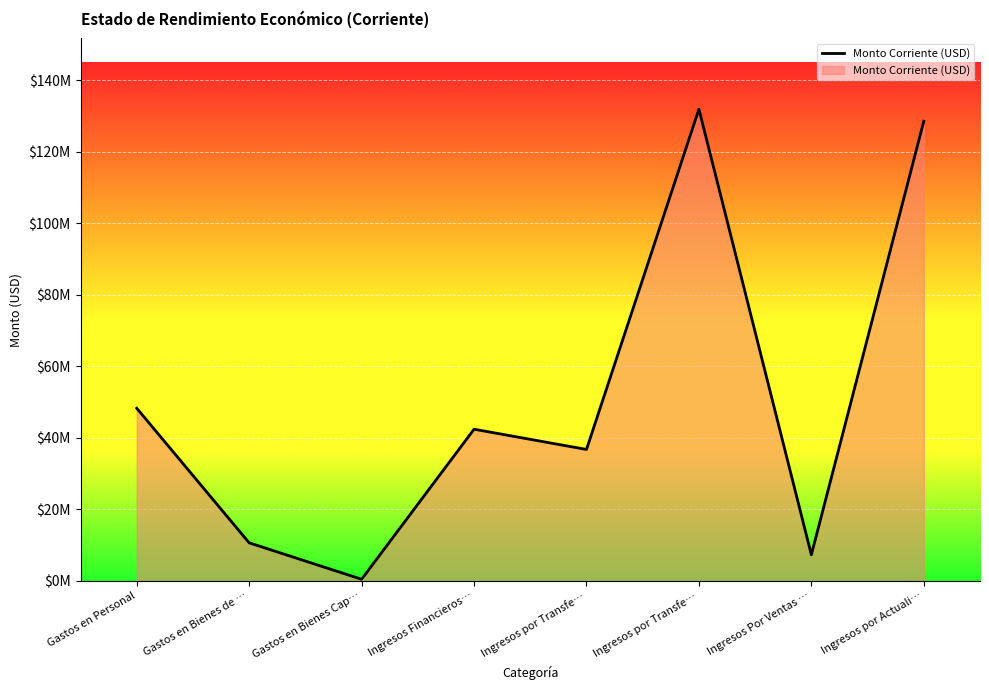

Reading left to right, list all the values displayed in this chart.

Gastos en Personal=48295854.0	Gastos en Bienes de …=10647853.7	Gastos en Bienes Cap…=465638.7	Ingresos Financieros…=42430070.3	Ingresos por Transfe…=36769865.4	Ingresos por Transfe…=131946250.4	Ingresos Por Ventas …=7315901.8	Ingresos por Actuali…=128560476.7